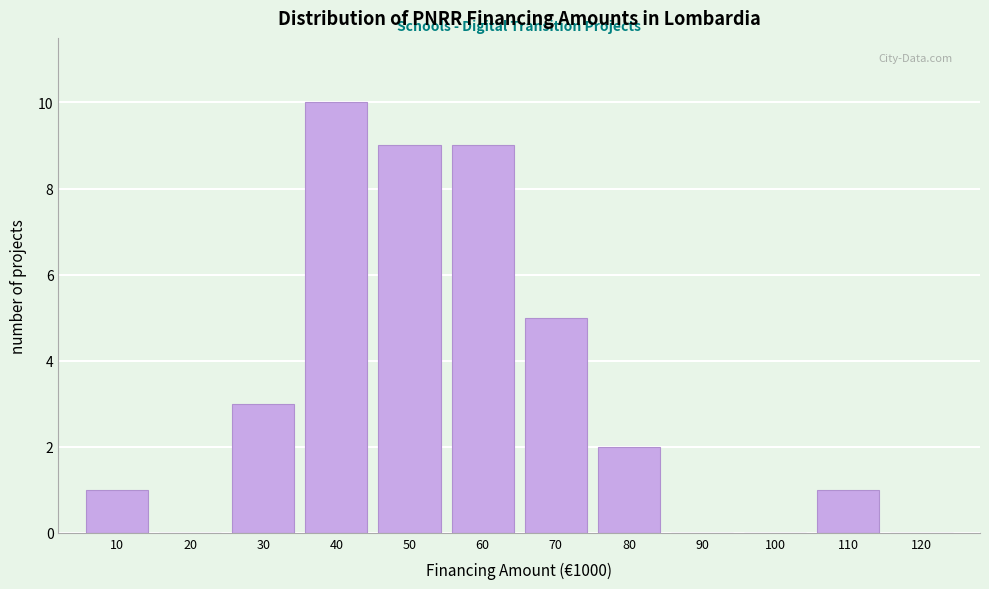

Reading left to right, what are all the values shown in this chart?

10=1	20=0	30=3	40=10	50=9	60=9	70=5	80=2	90=0	100=0	110=1	120=0